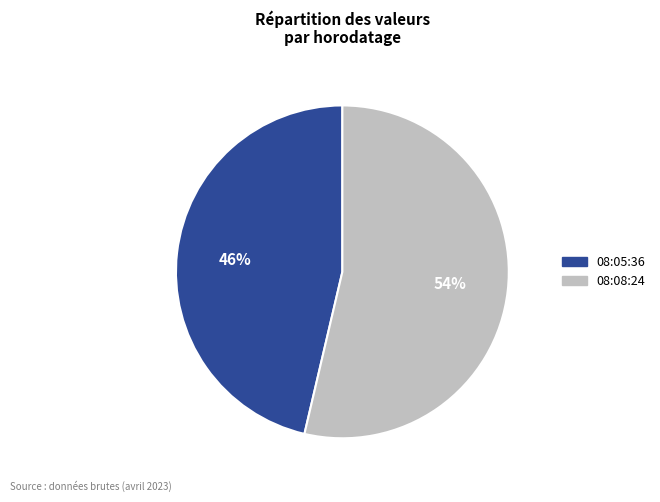

Count the number of slices in the pie.

2